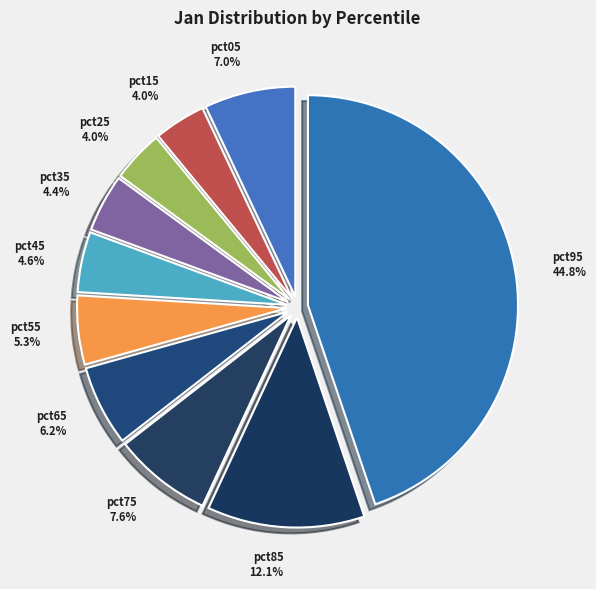

To the nearest percent, what is the combined percentage of pct15 and pct75?

12%